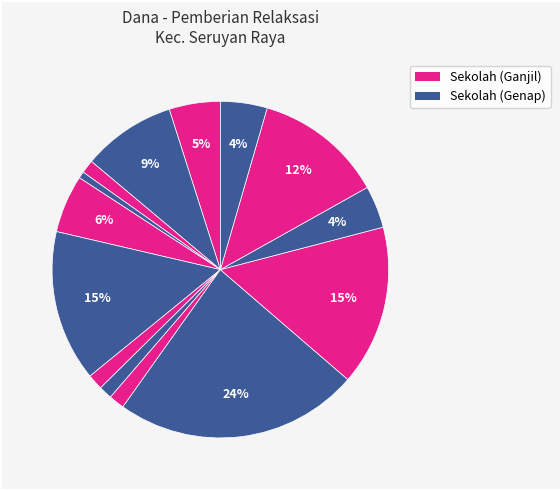

Count the number of slices in the pie.

14